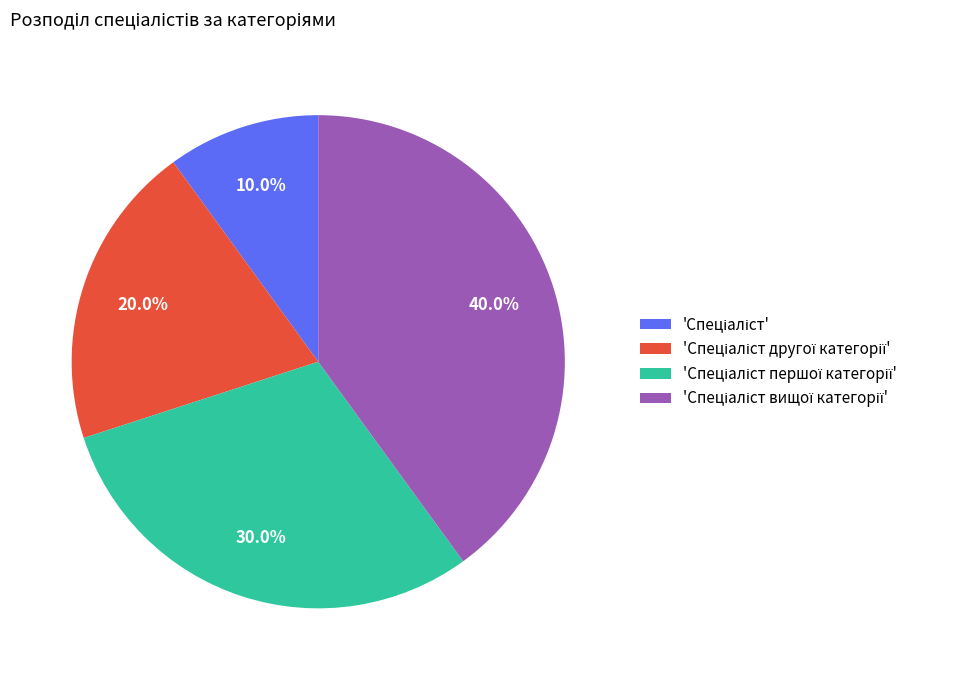

To the nearest percent, what is the difference between the largest and smallest slice percentages?

30%